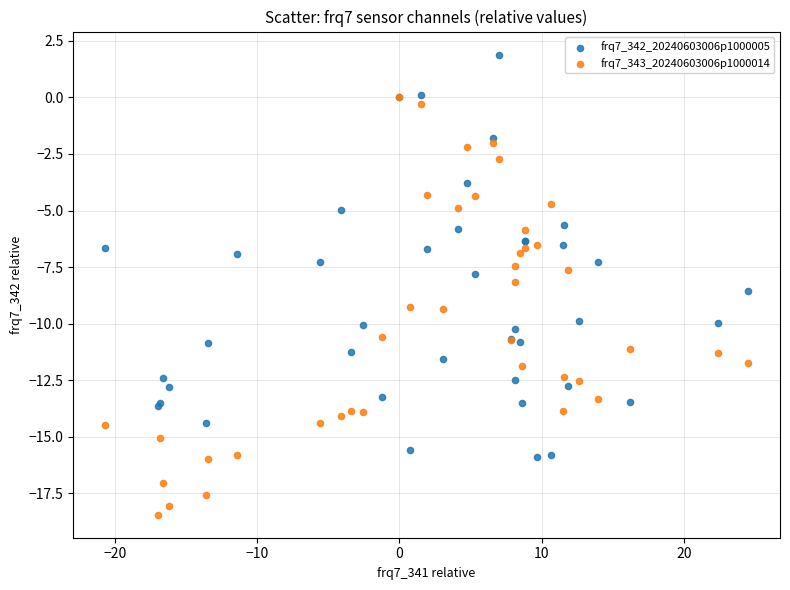

What are all the series names shown in the legend?

frq7_342_20240603006p1000005, frq7_343_20240603006p1000014